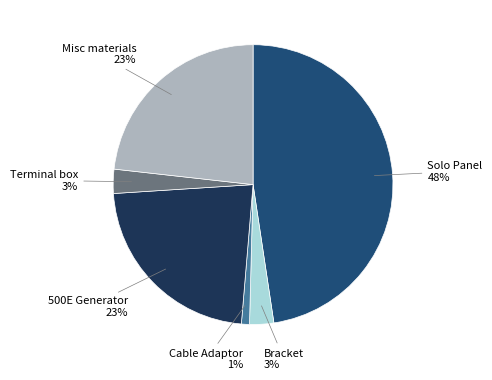

Is there any slice that represents more than half of the pie?

No